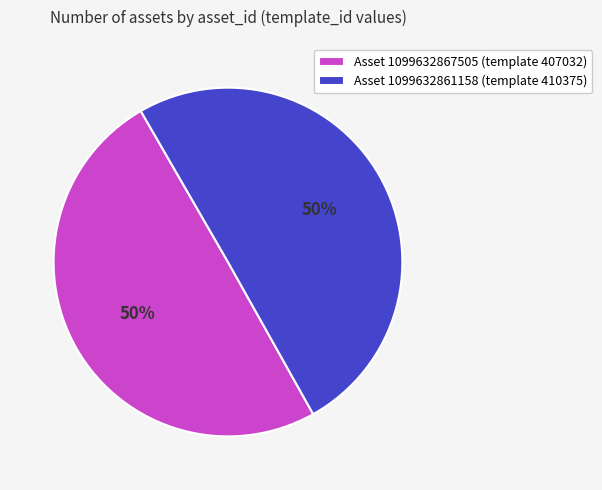

To the nearest percent, what is the average slice percentage?

50%